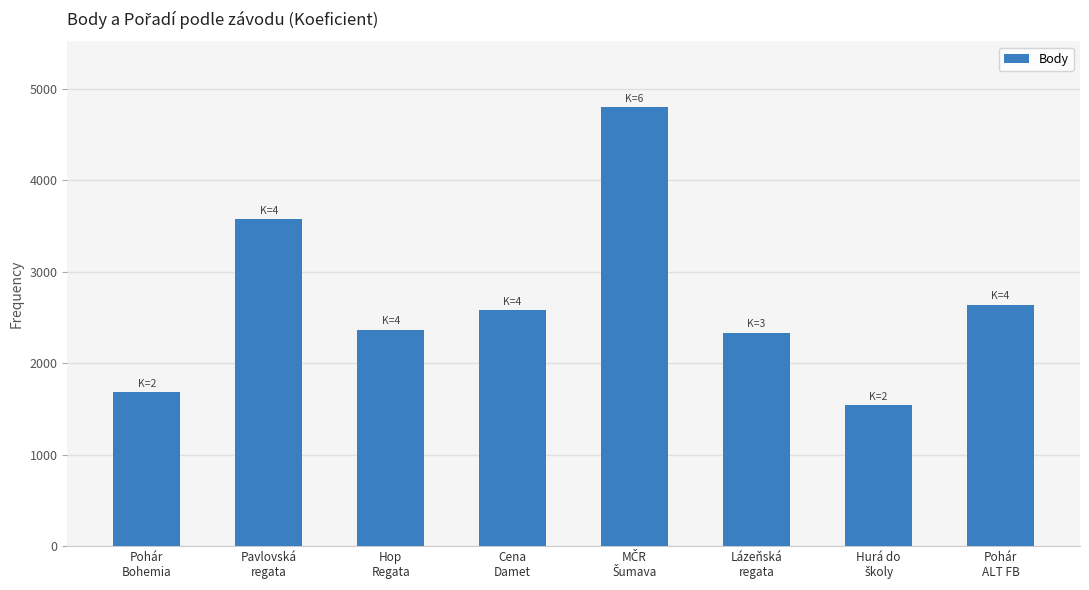

What is the value of the 5th bar from the left?

4800